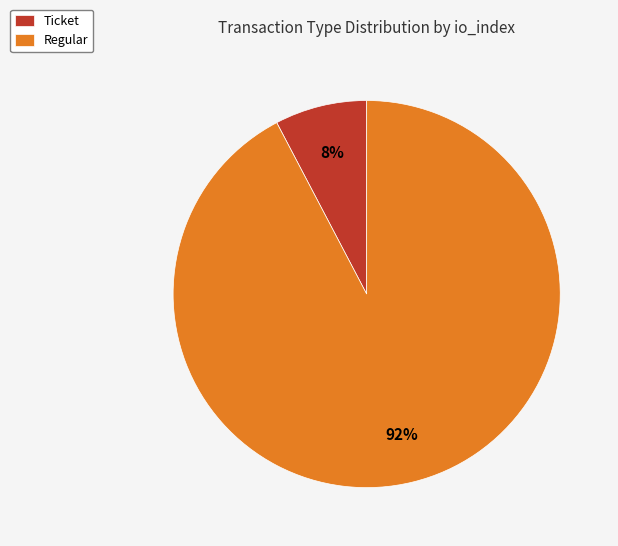

Which category has the biggest portion of the pie?

Regular